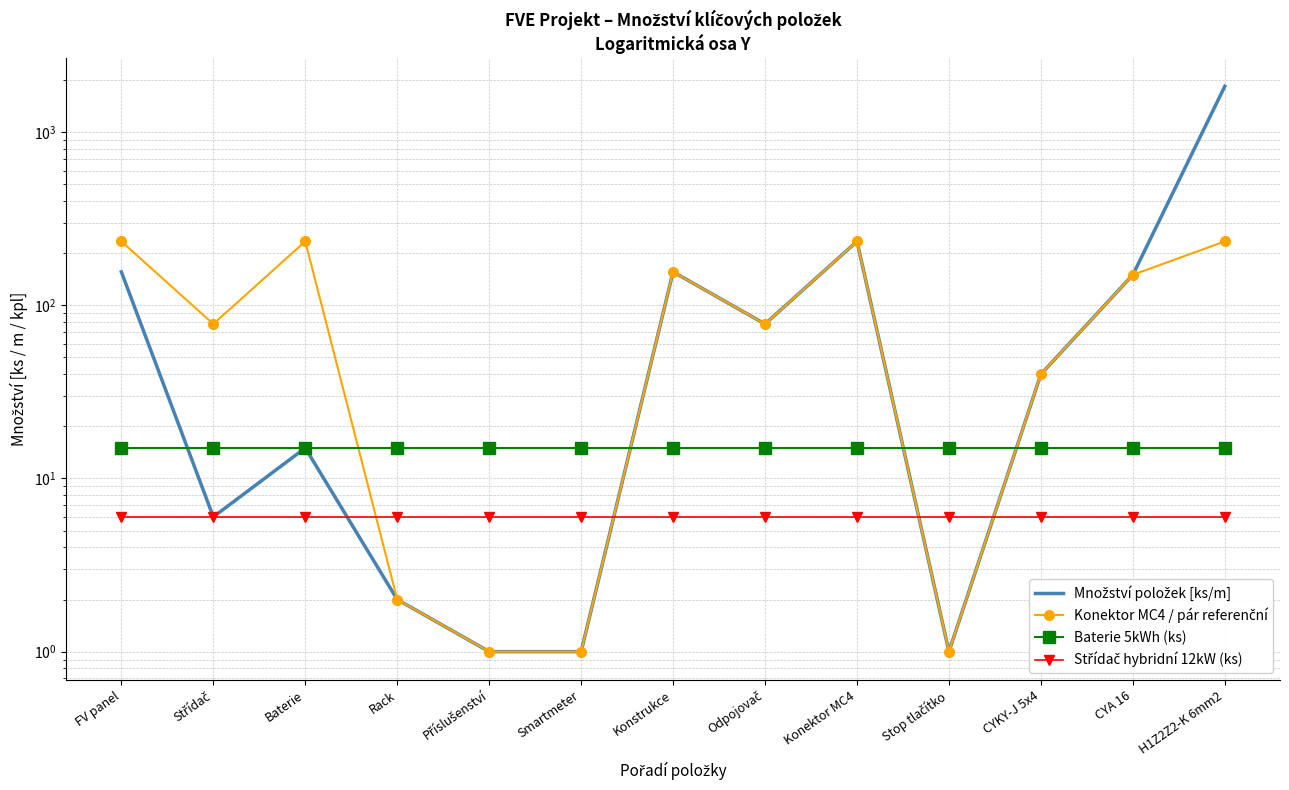

Does the chart have visible grid lines?

Yes